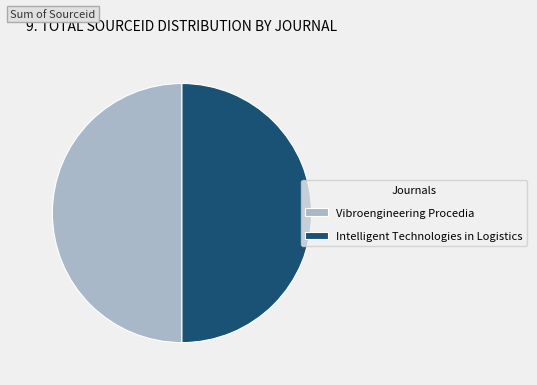

Is the sum of Vibroengineering Procedia and Intelligent Technologies in Logistics greater than half?

Yes